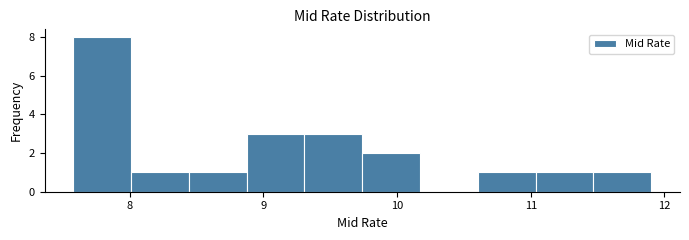

Reading left to right, list every bar in this chart as the range it spans on the x-axis followed by its height. Neither the bar edges nor the heights are printed on the chart, so give them approximately, as read against the axes.

7.6 to 8.0: 8
8.0 to 8.4: 1
8.4 to 8.9: 1
8.9 to 9.3: 3
9.3 to 9.7: 3
9.7 to 10.2: 2
10.2 to 10.6: 0
10.6 to 11.0: 1
11.0 to 11.5: 1
11.5 to 11.9: 1